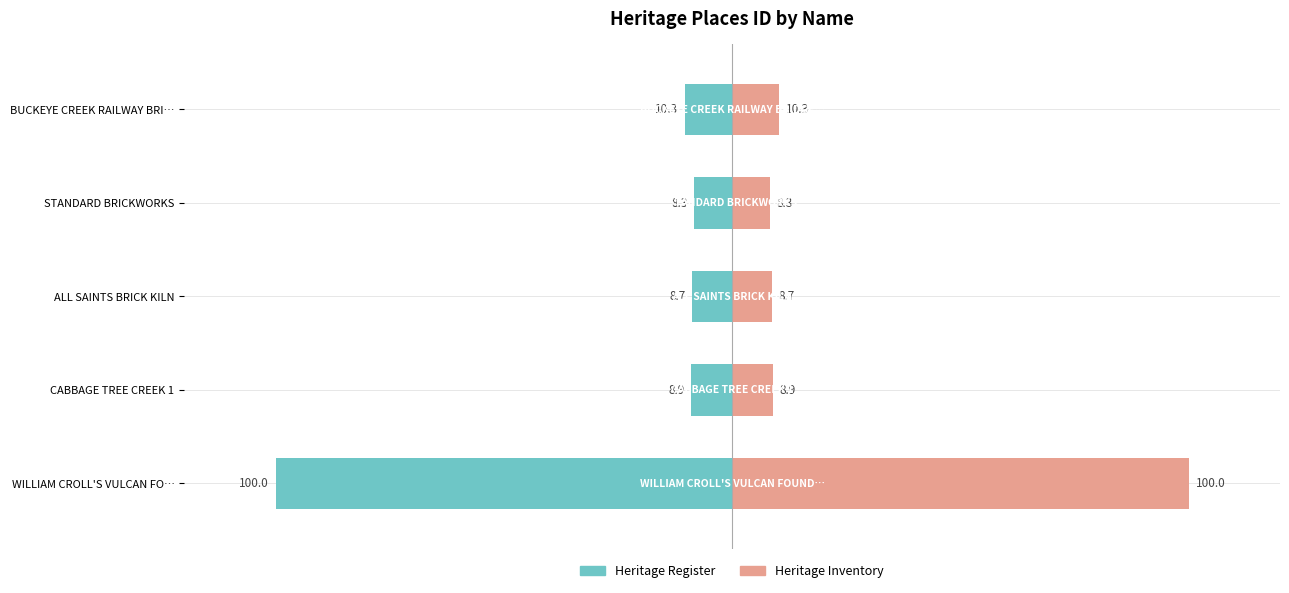

Count the number of data series in this chart.

2